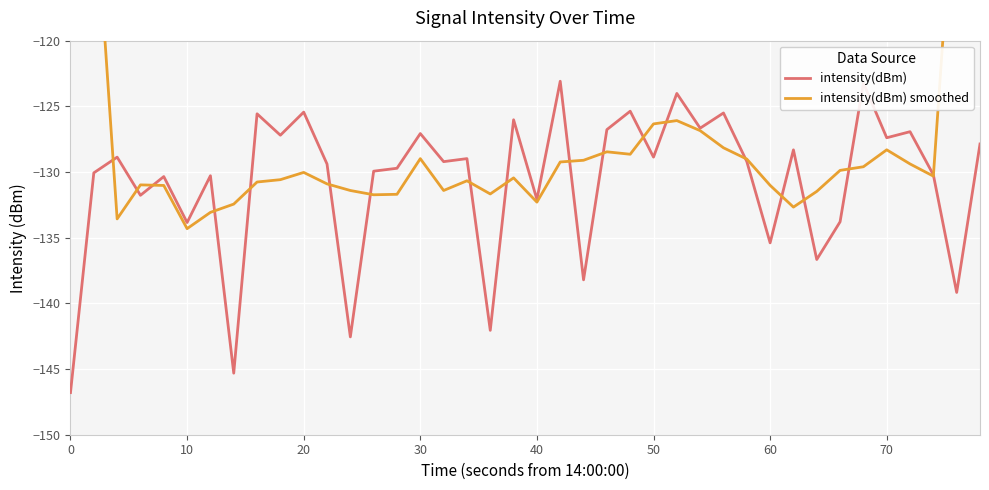

What is the highest value of the intensity(dBm) series?

-123.1